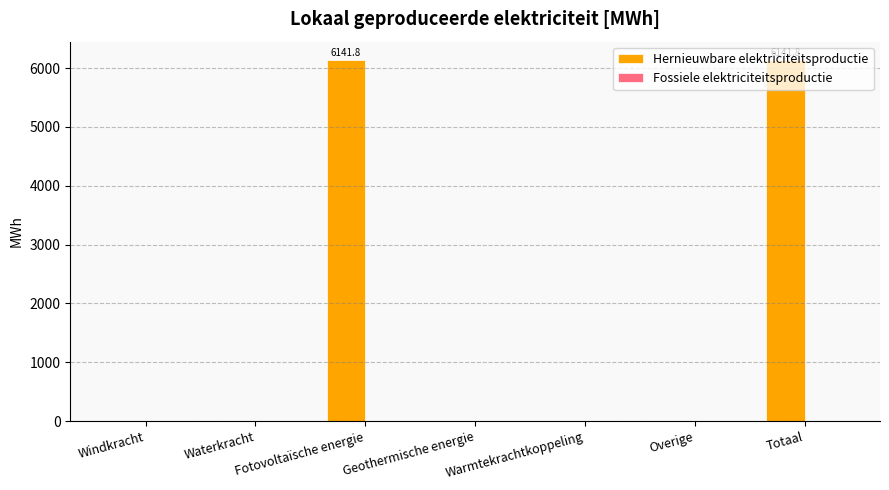

How many distinct data groups are displayed?

1